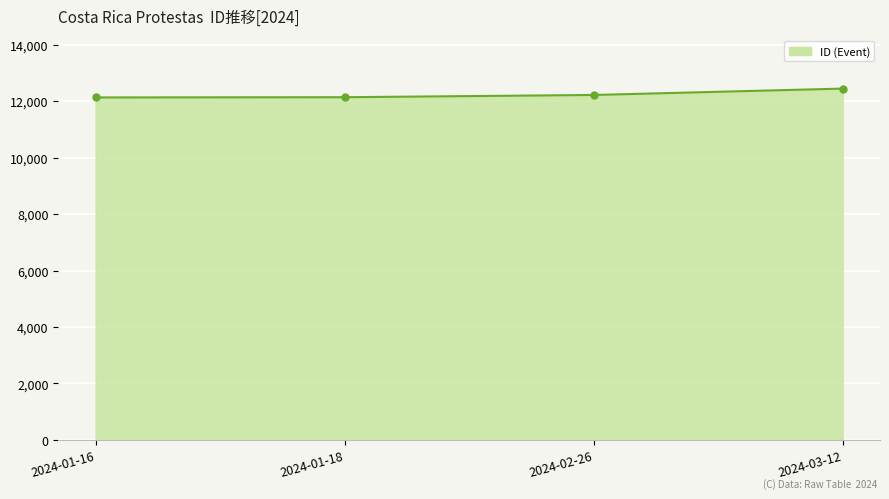

Does the chart display data point markers on the line(s)?

Yes